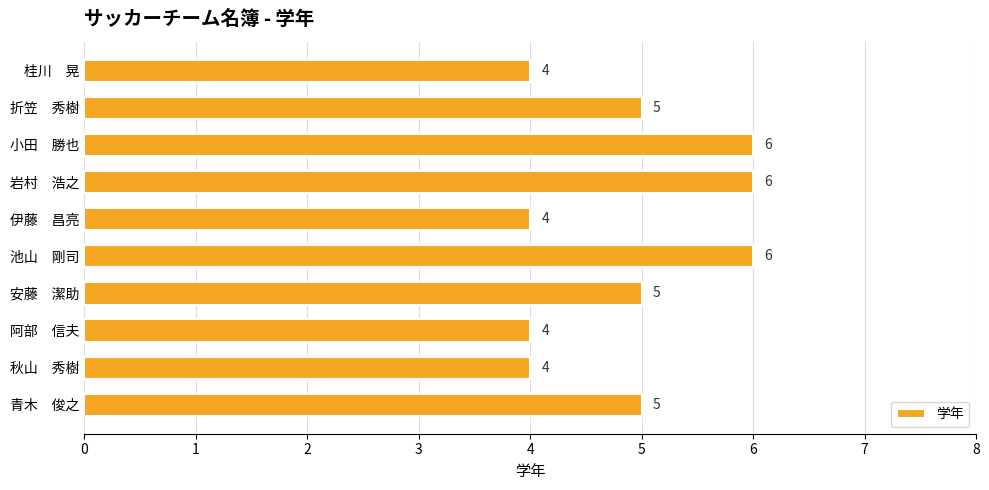

What is the average value?

5